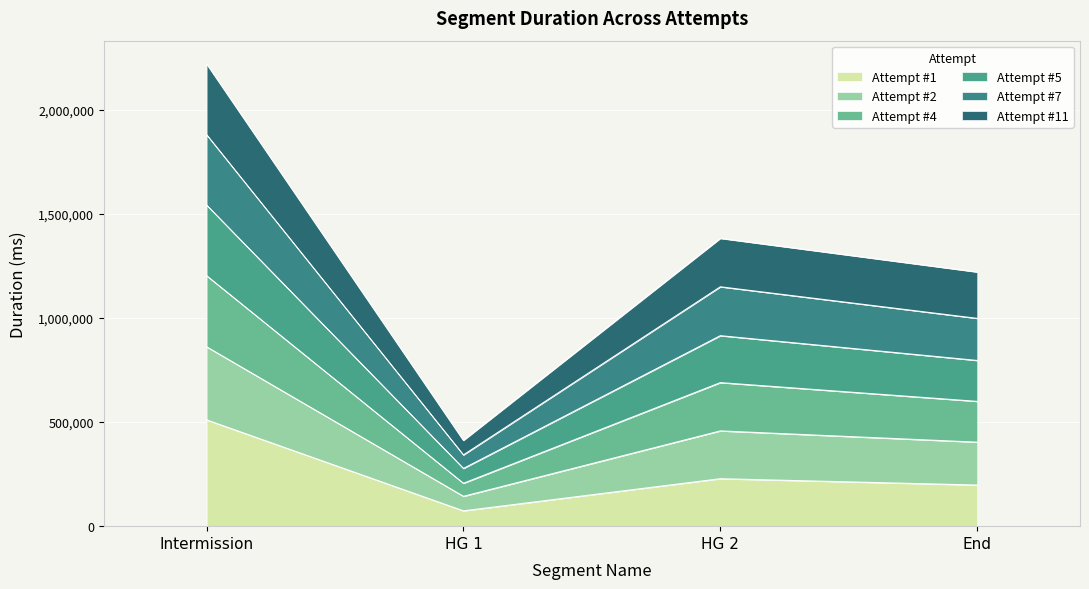

True or false: Attempt #7 and Attempt #4 cross at least once.

False